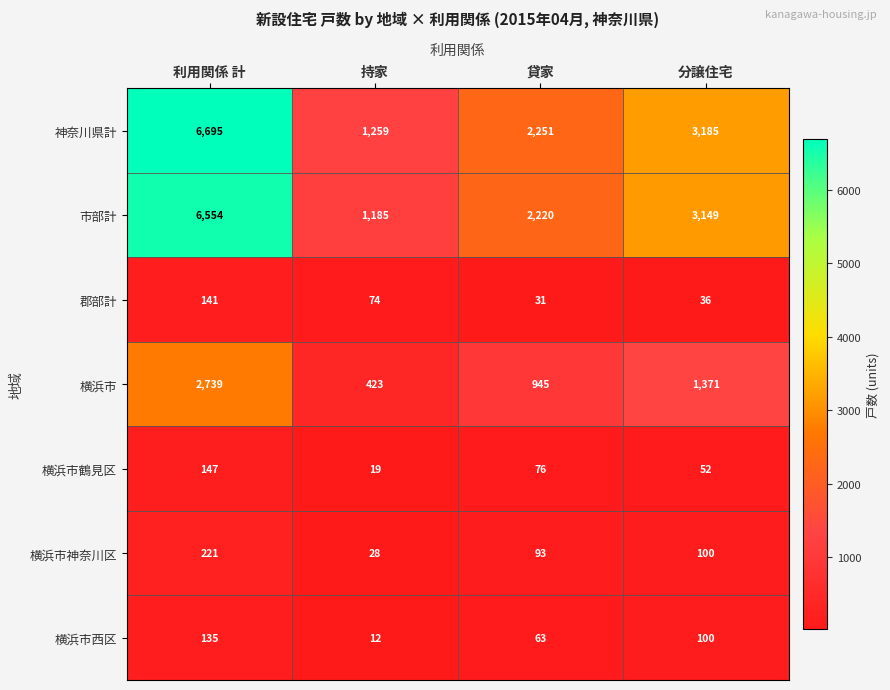

What is the minimum value for 市部計?

1185